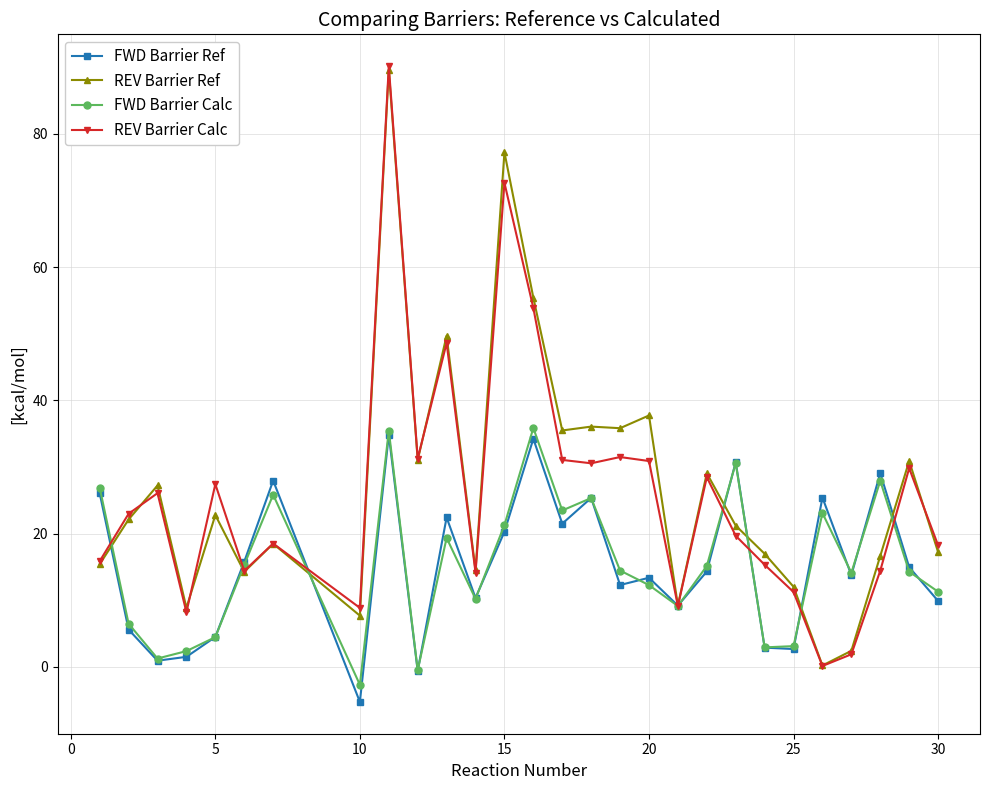

What is the average value of the FWD Barrier Calc series?

15.3